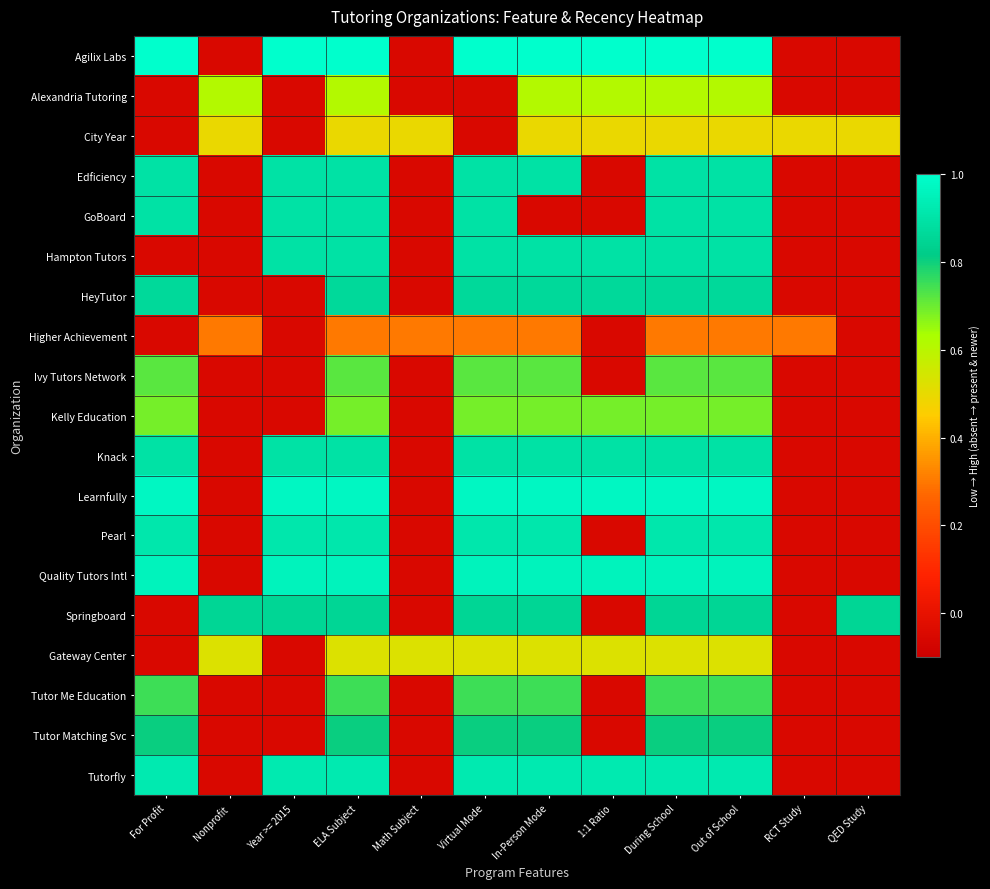

Which has a higher value, Math Subject or For Profit?

For Profit